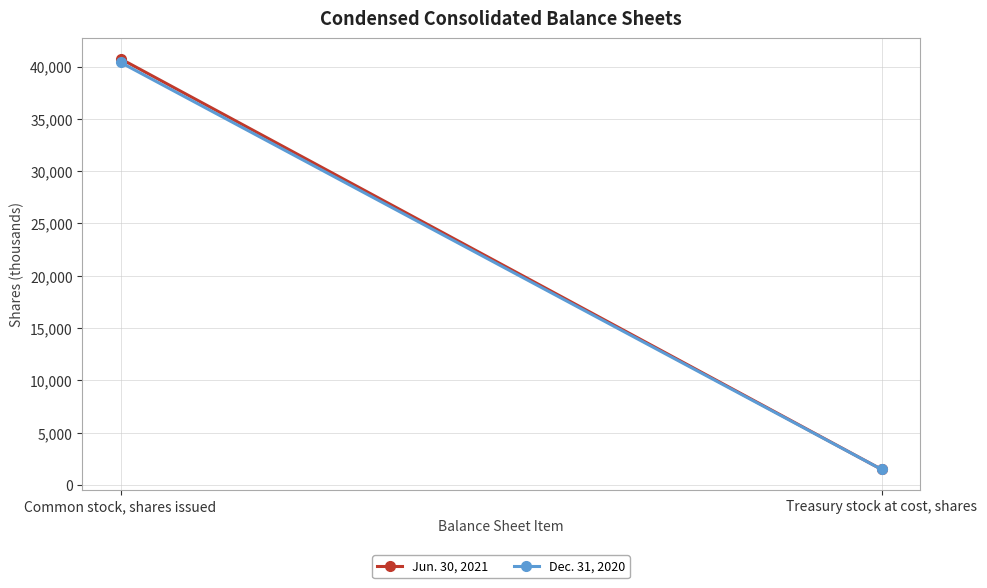

What is the label of the 1st point from the right?

Treasury stock at cost, shares